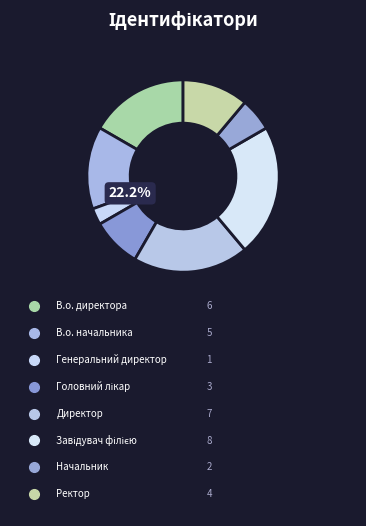

Is there any slice that represents more than half of the pie?

No